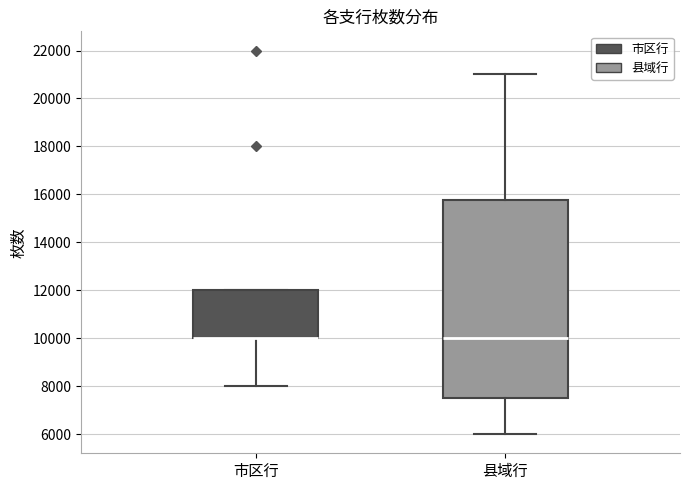

Which box is the tallest, from its lower edge to its upper edge?

县域行